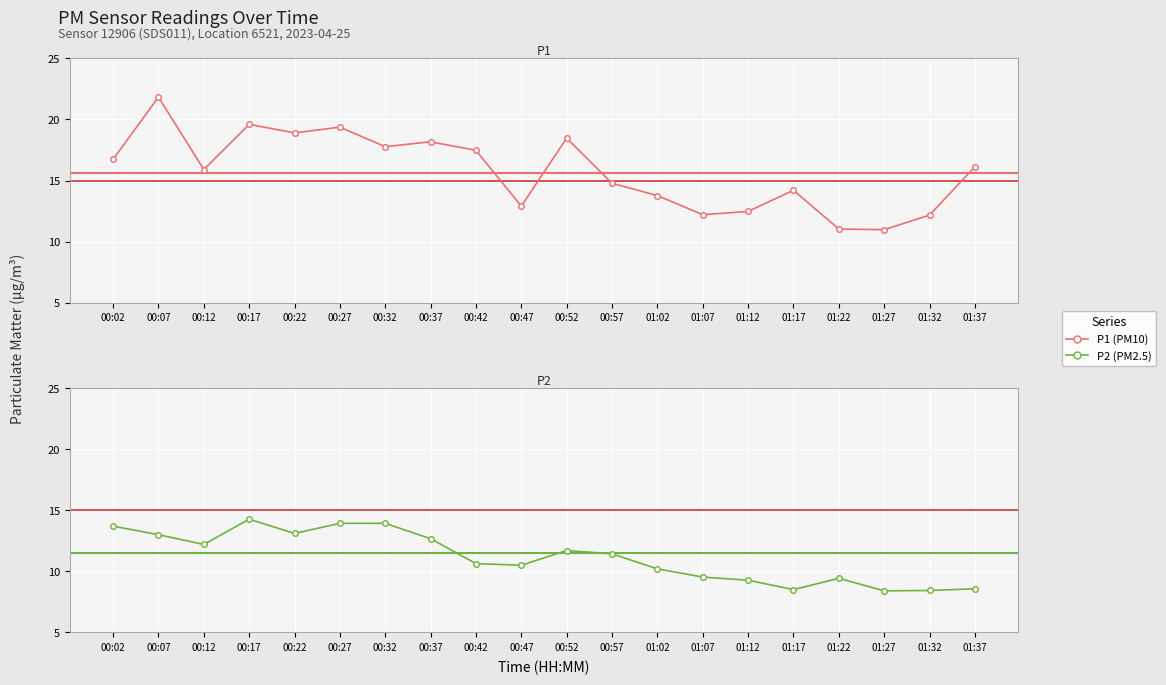

True or false: P2 has a value of 9.5 at 01:07.

True